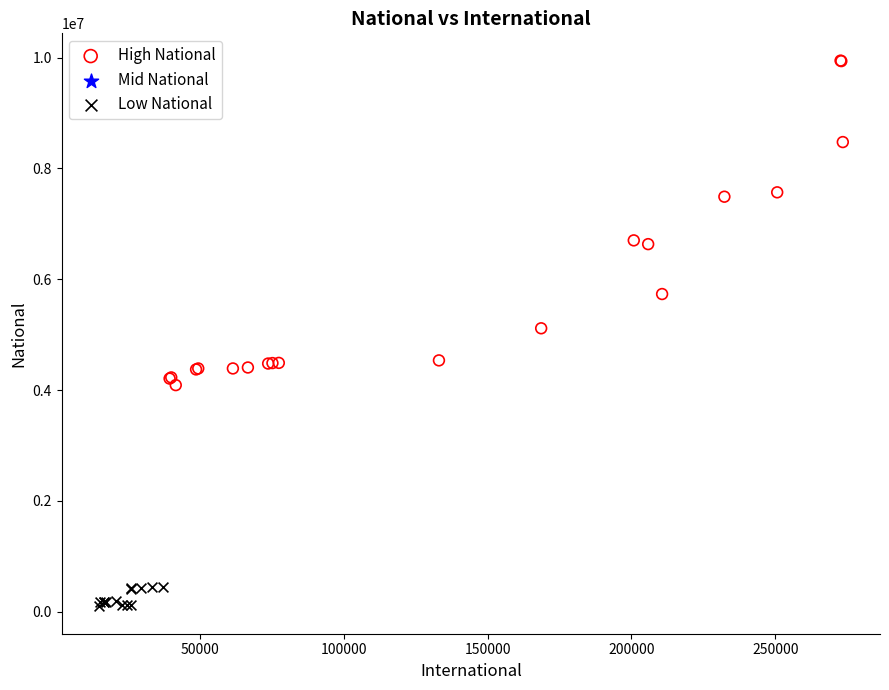

Which series reaches the maximum Y coordinate?

High National